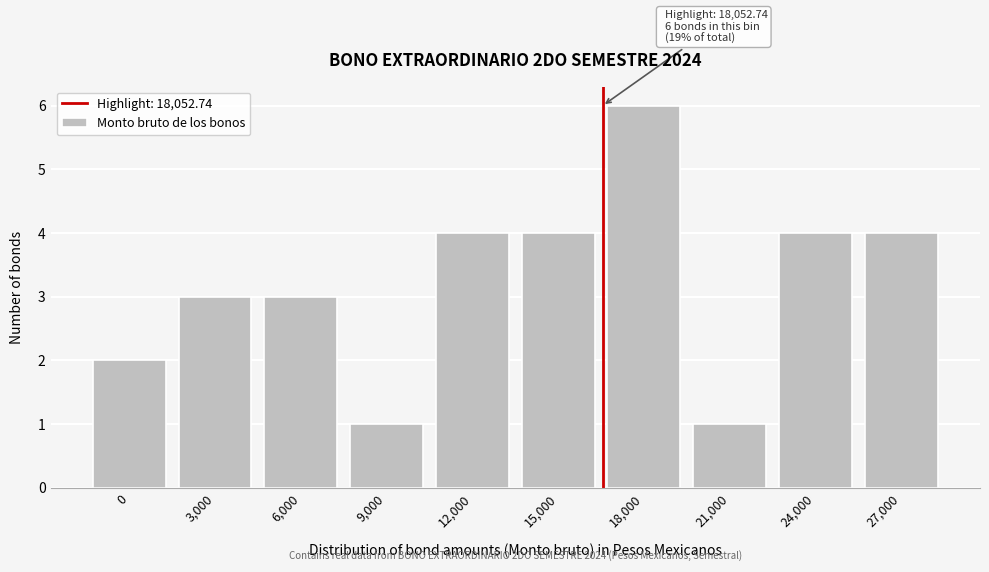

Reading left to right, extract all data points from this chart.

2	3	3	1	4	4	6	1	4	4